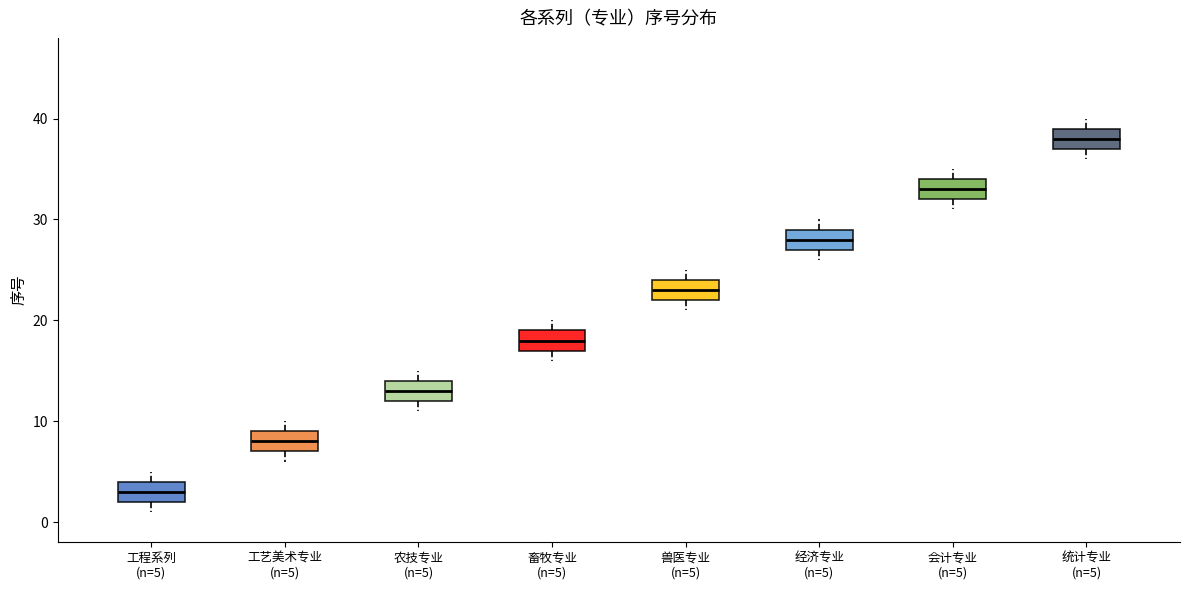

Which box has the lowest median line?

工程系列 (n=5)